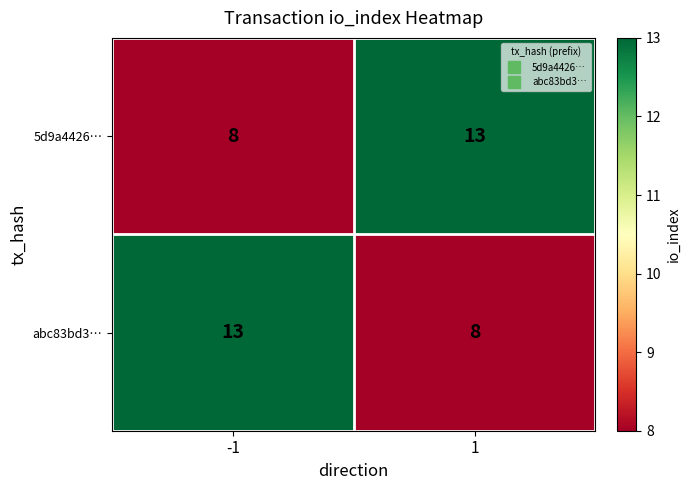

What is the smallest value displayed?

8